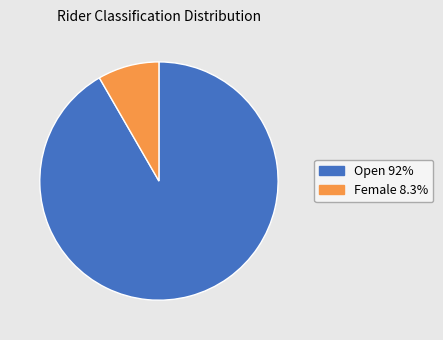

Is there any slice that represents more than half of the pie?

Yes